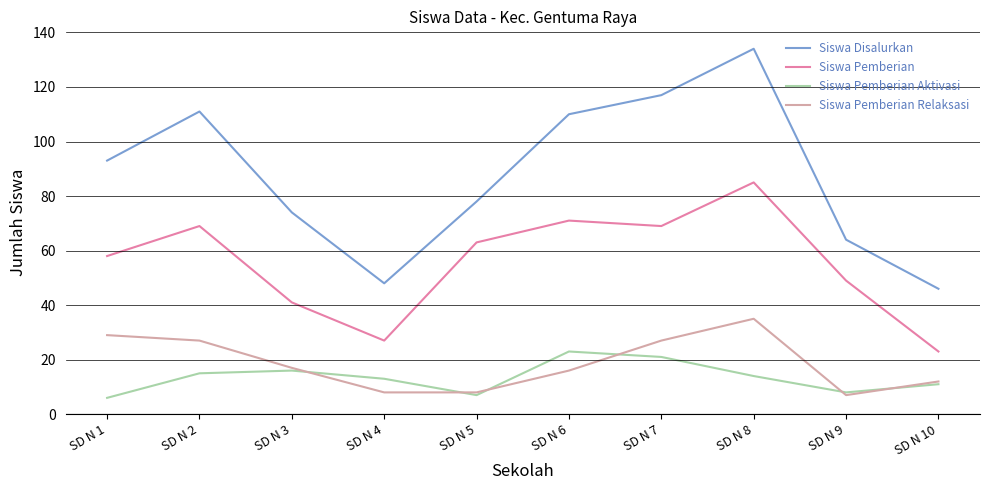

What is the average value of the Siswa Pemberian series?

56